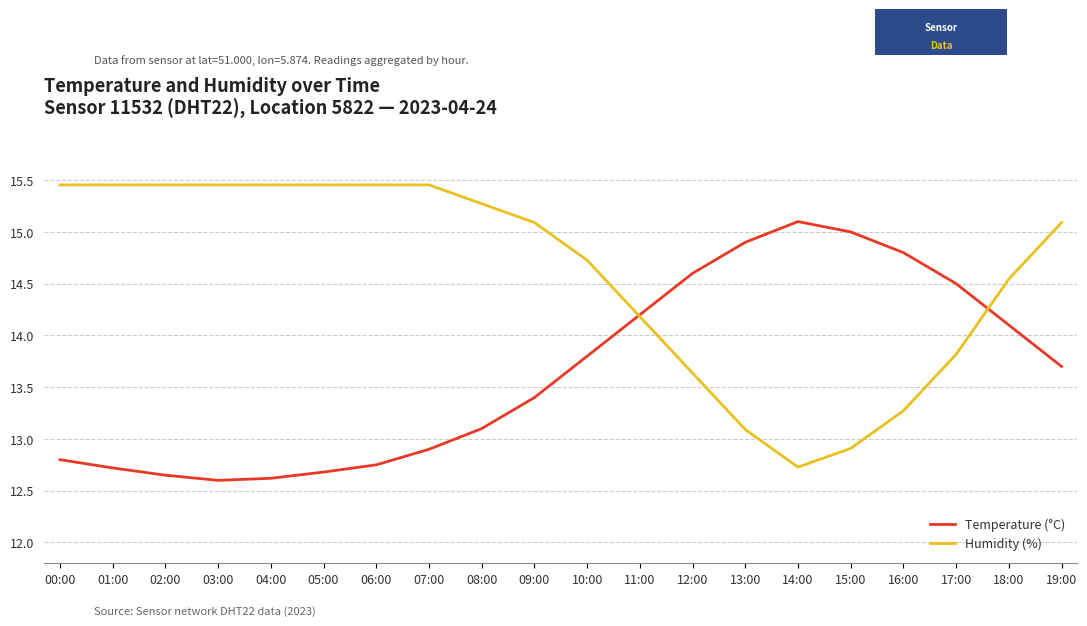

True or false: Temperature (°C) has a value of 21.9 at 10:00.

False